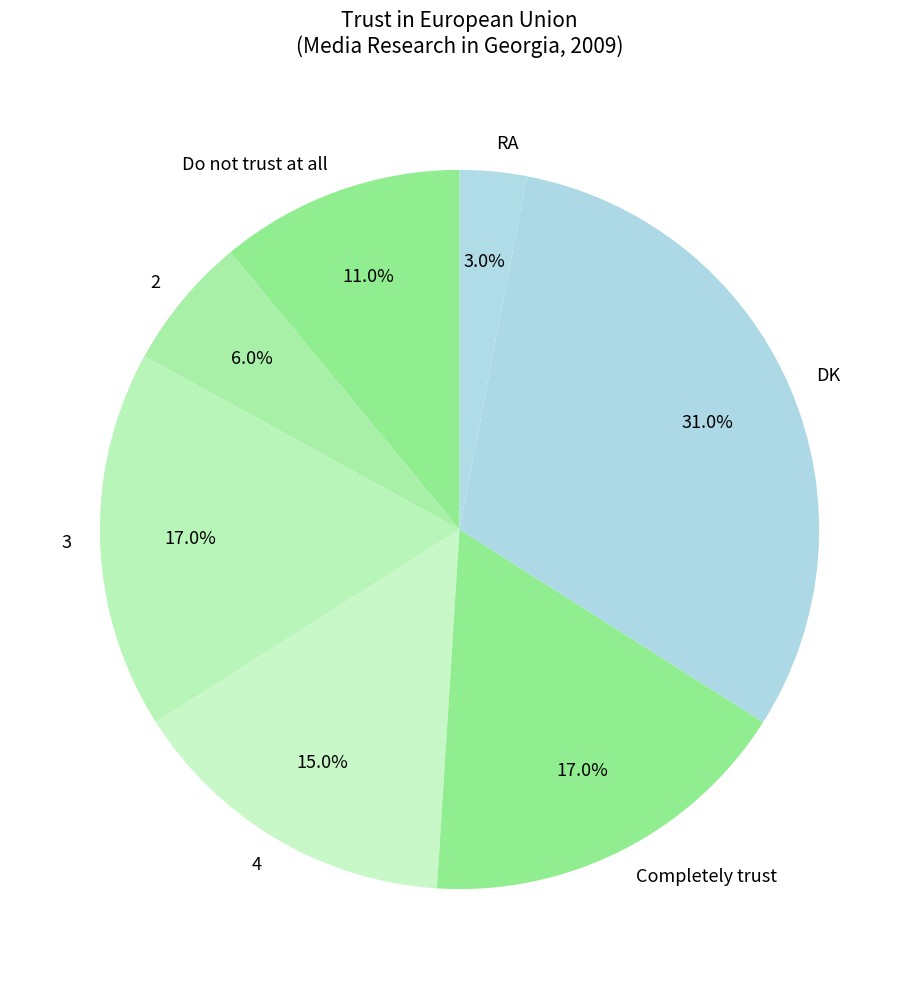

To the nearest percent, what is the combined percentage of 3 and 2?

23%